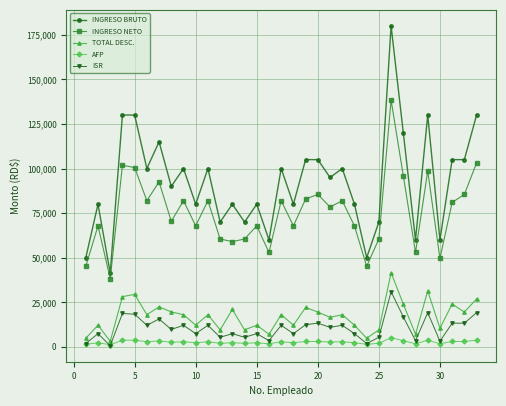

What is the maximum value for TOTAL DESC.?

41586.4